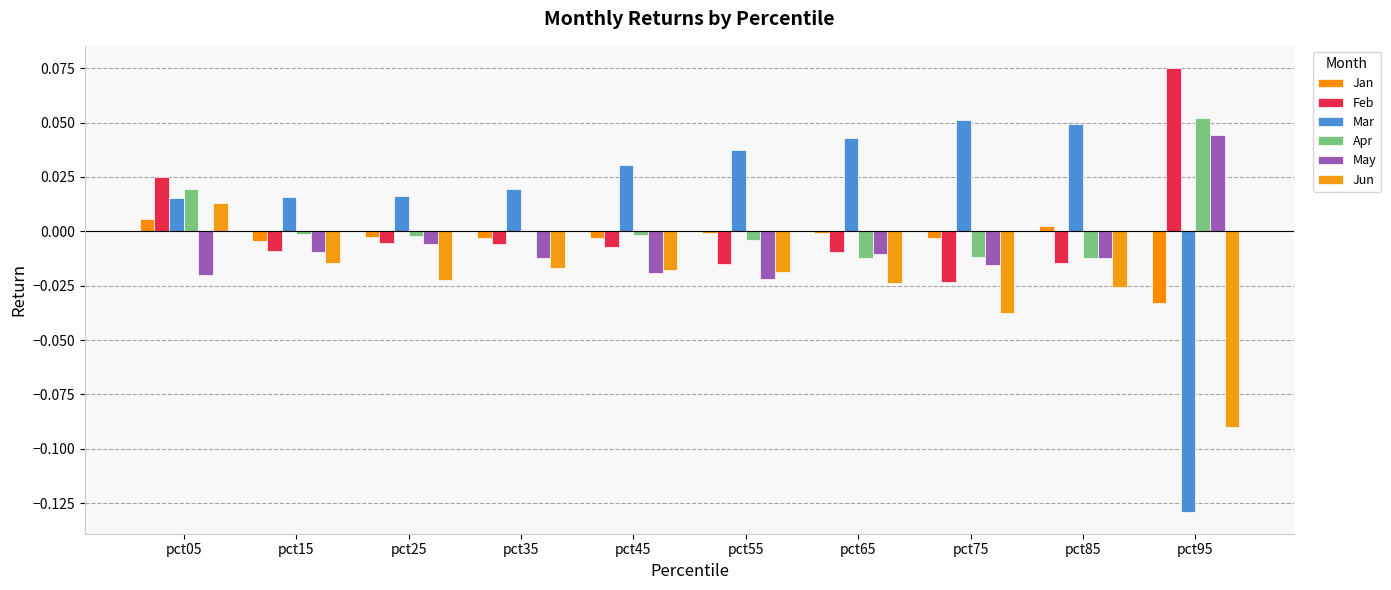

Which series has the widest spread of values?

Mar